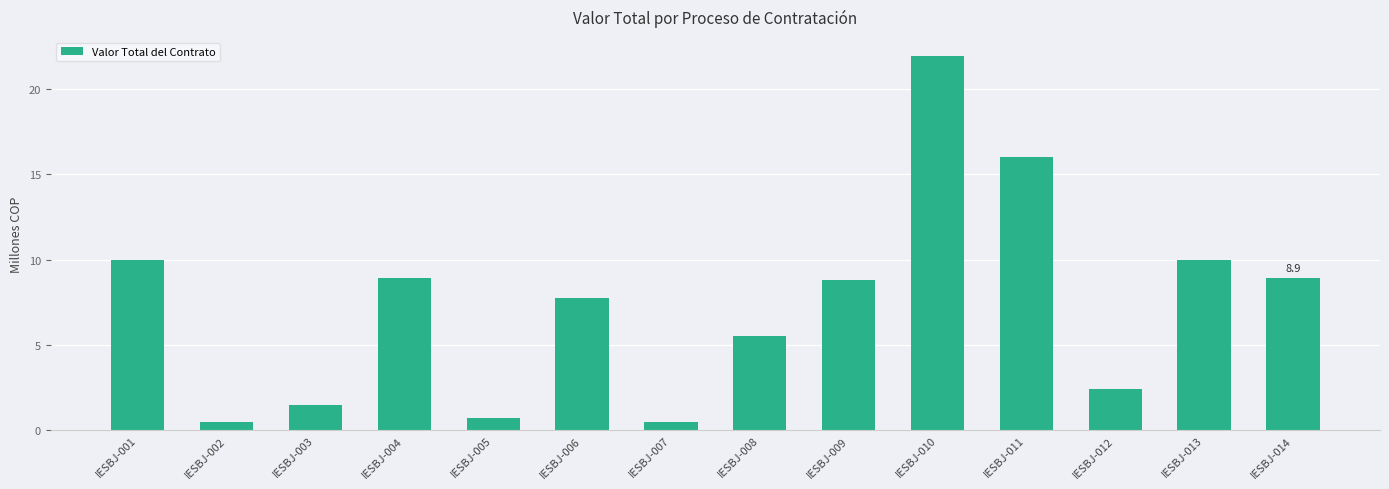

What is the value of the 3rd bar from the left?

1.5